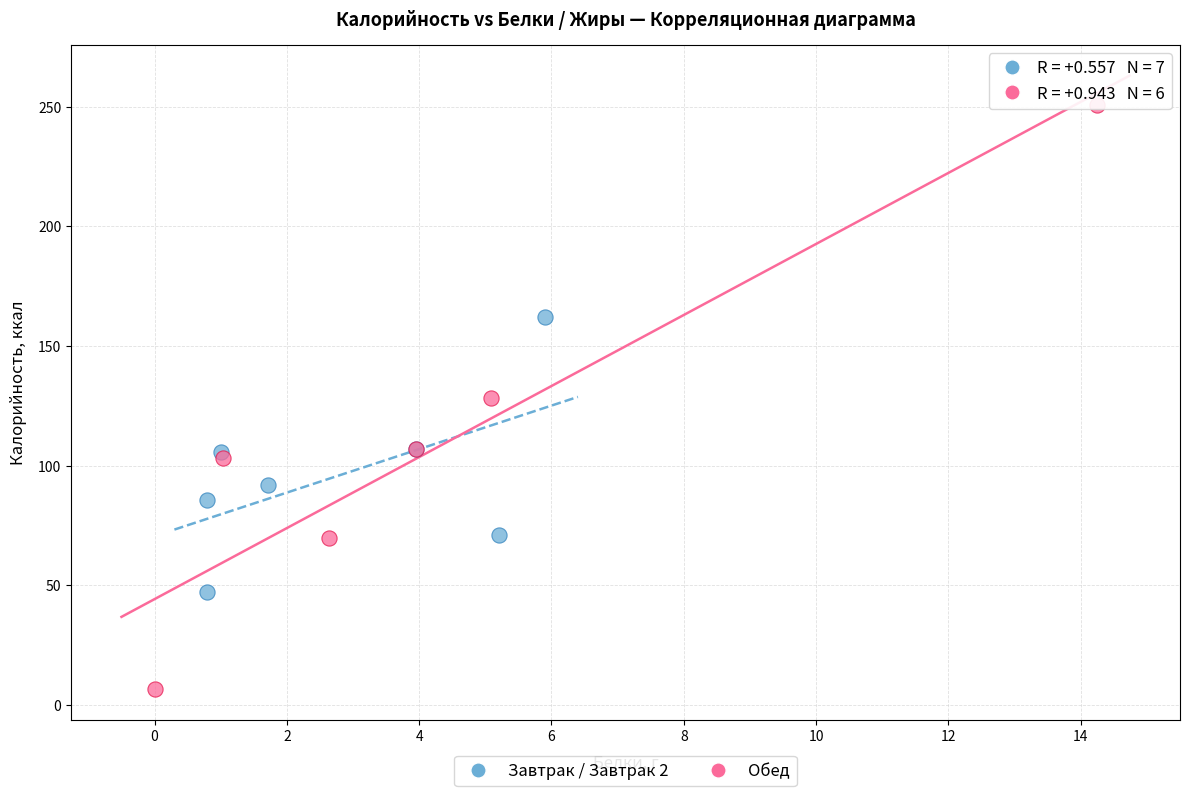

Which series has the widest spread of Y values?

Обед